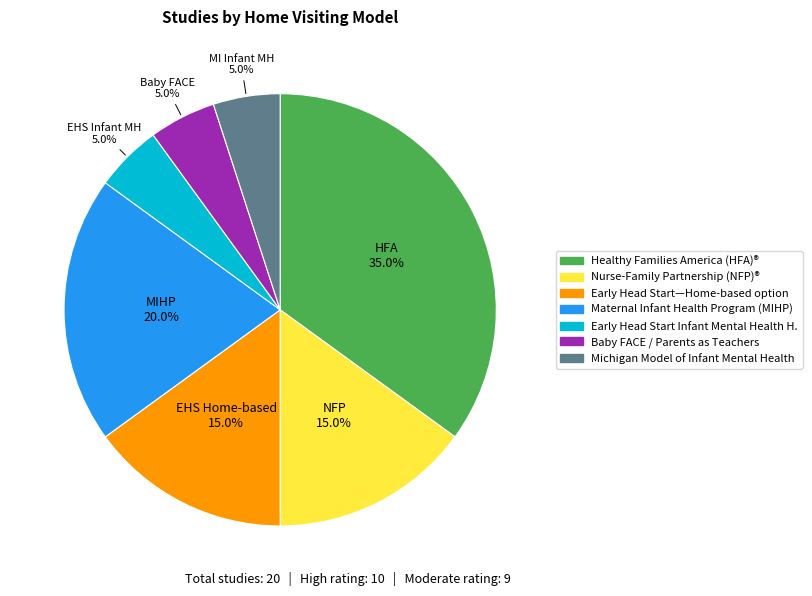

Count the number of slices in the pie.

7